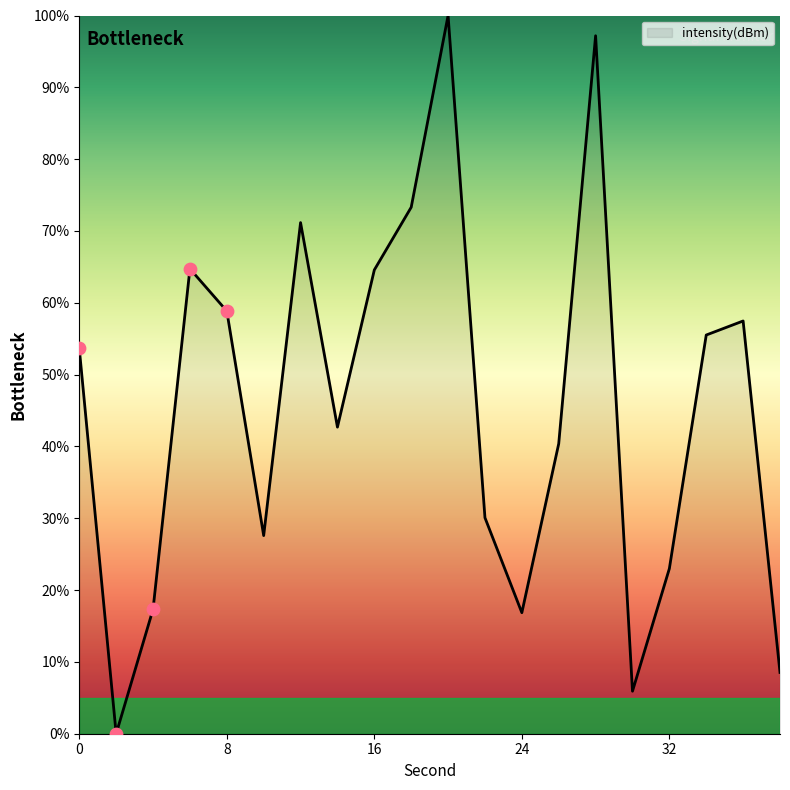

What is the greatest value displayed?

100.0